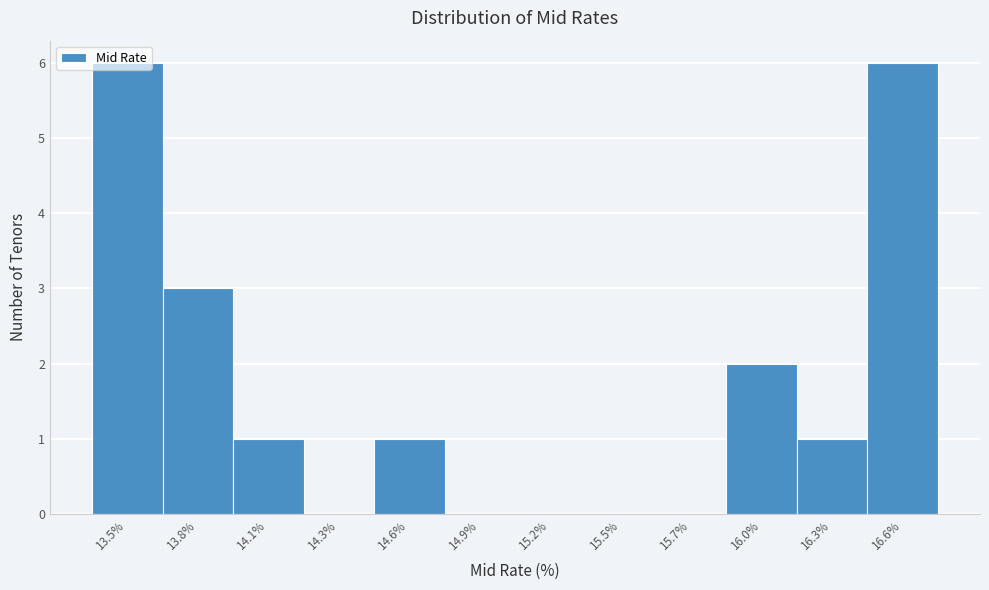

Which has a higher value, 16.3% or 13.8%?

13.8%